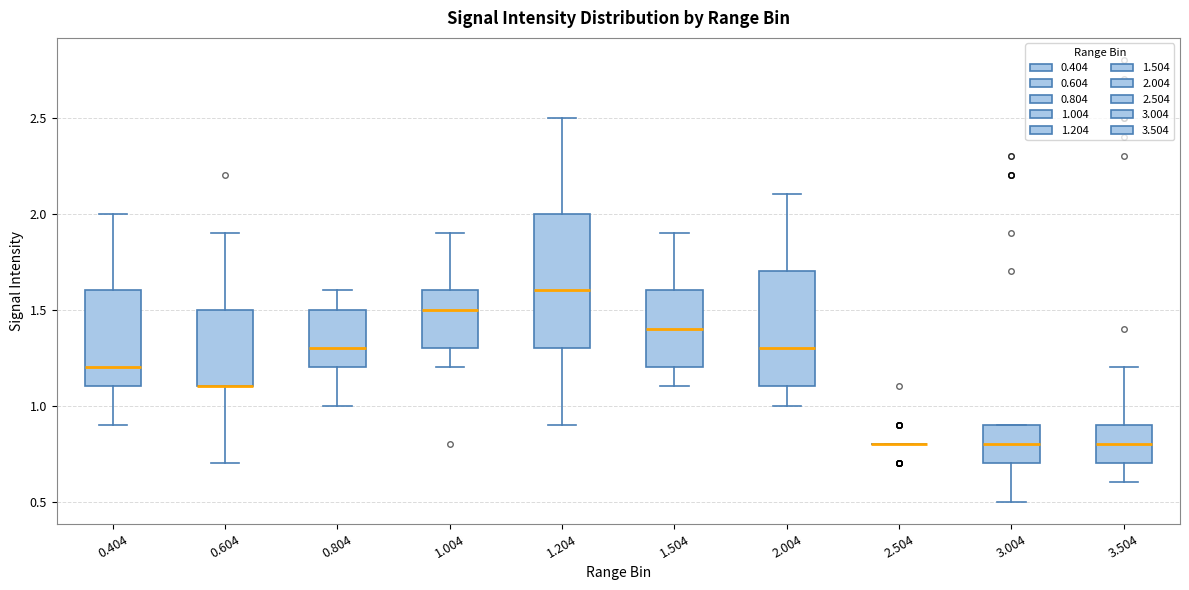

Which box is the tallest, from its lower edge to its upper edge?

1.204